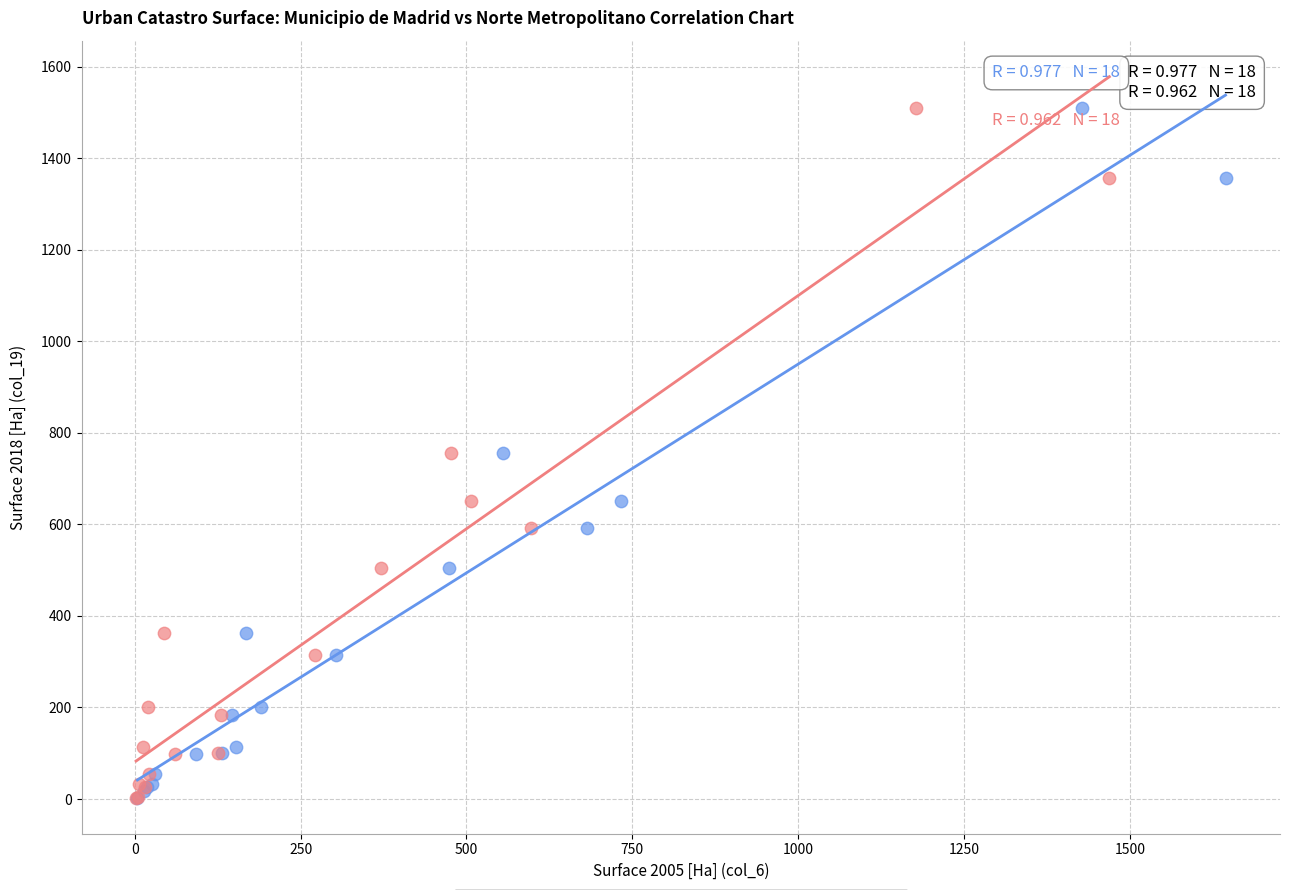

What are all the series names shown in the legend?

Municipio de Madrid, Norte Metropolitano